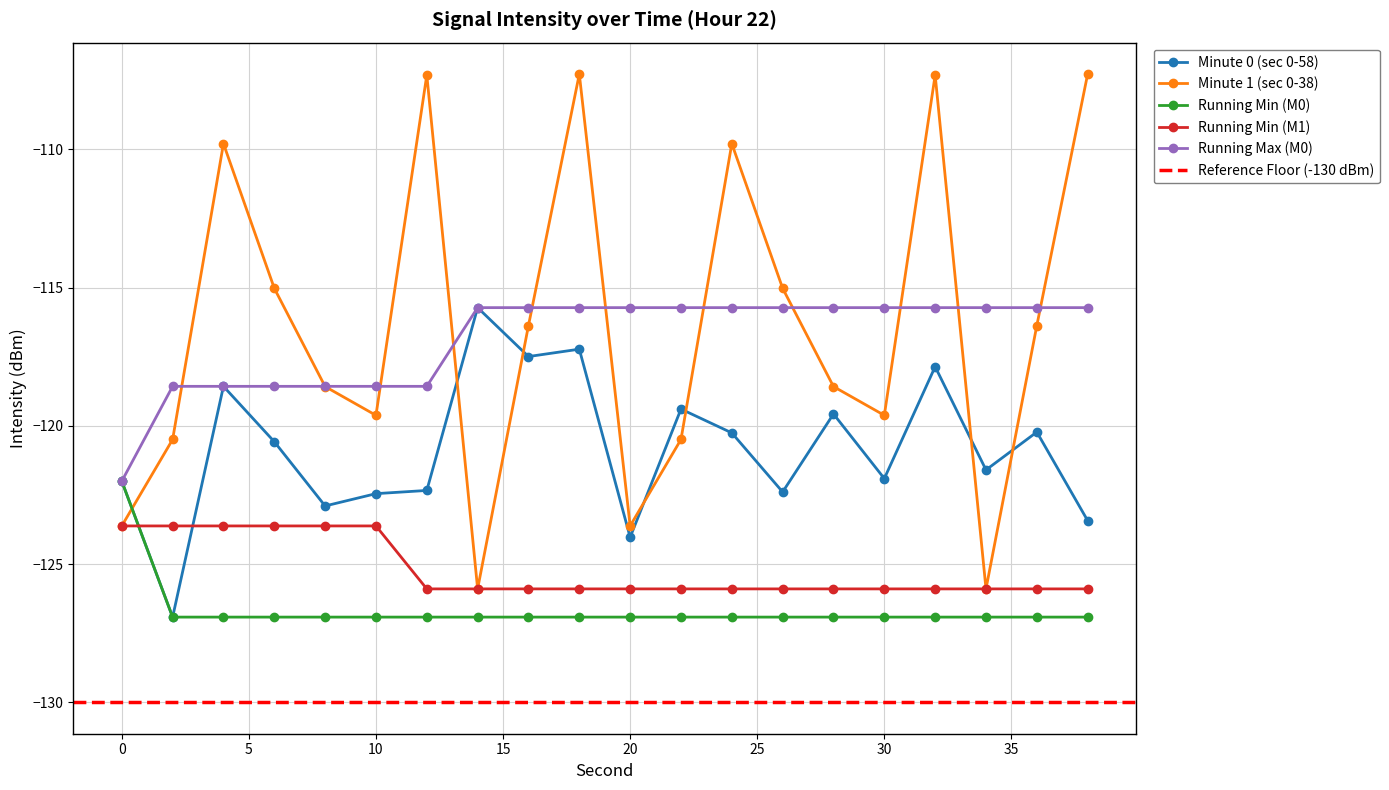

True or false: Running Min (M1) has more than 2 points higher than both neighbors.

False